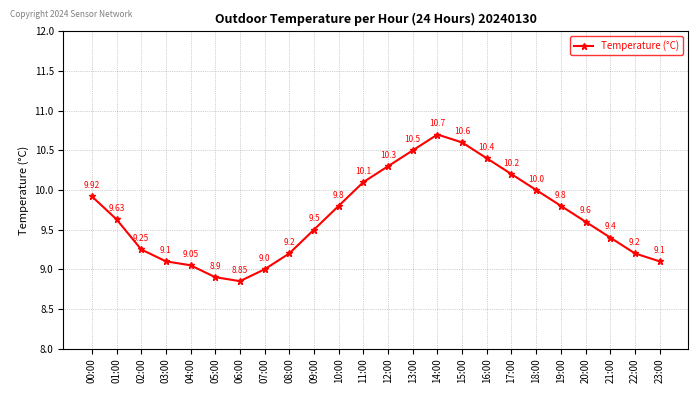

Does the chart display data point markers on the line(s)?

Yes